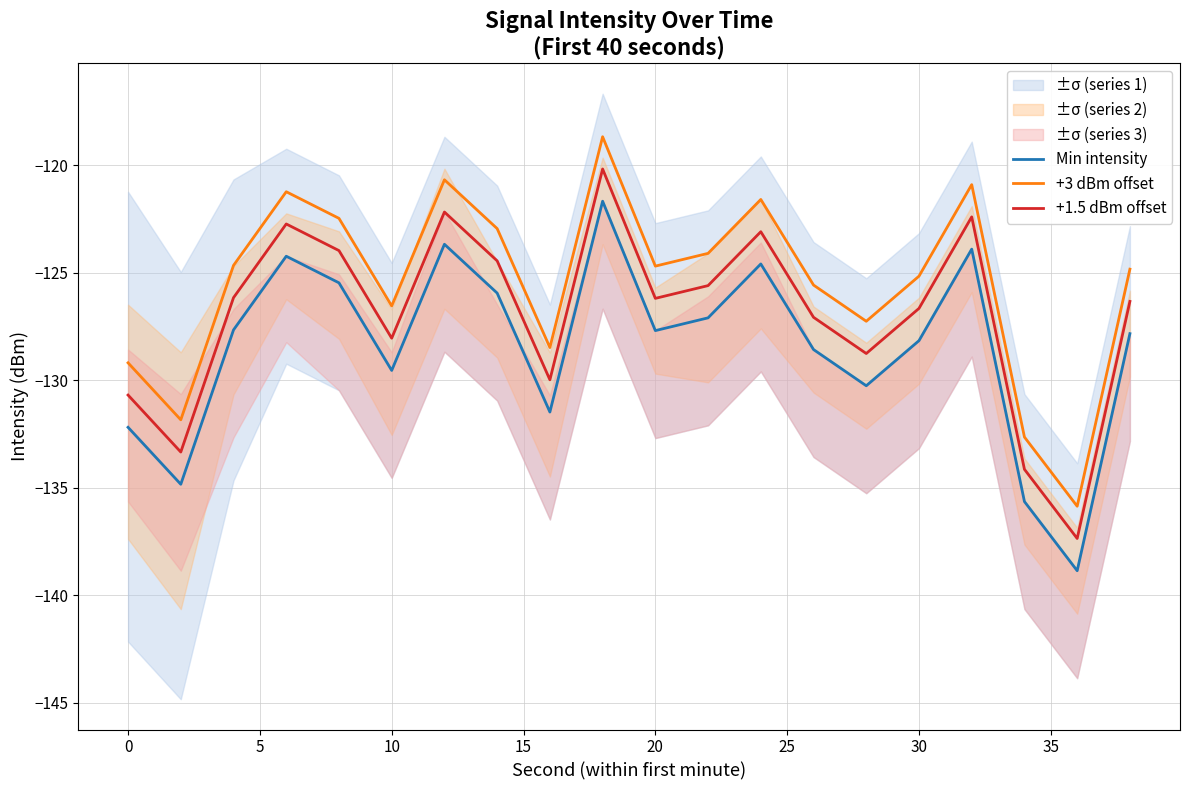

Reading right to left, list all the values displayed in this chart.

Min intensity: -127.8	-138.9	-135.6	-123.9	-128.2	-130.3	-128.6	-124.6	-127.1	-127.7	-121.7	-131.5	-125.9	-123.7	-129.5	-125.5	-124.2	-127.7	-134.8	-132.2
+3 dBm offset: -124.8	-135.9	-132.6	-120.9	-125.2	-127.3	-125.6	-121.6	-124.1	-124.7	-118.7	-128.5	-122.9	-120.7	-126.5	-122.5	-121.2	-124.7	-131.8	-129.2
+1.5 dBm offset: -126.3	-137.4	-134.1	-122.4	-126.7	-128.8	-127.1	-123.1	-125.6	-126.2	-120.2	-130.0	-124.4	-122.2	-128.0	-124.0	-122.7	-126.2	-133.3	-130.7